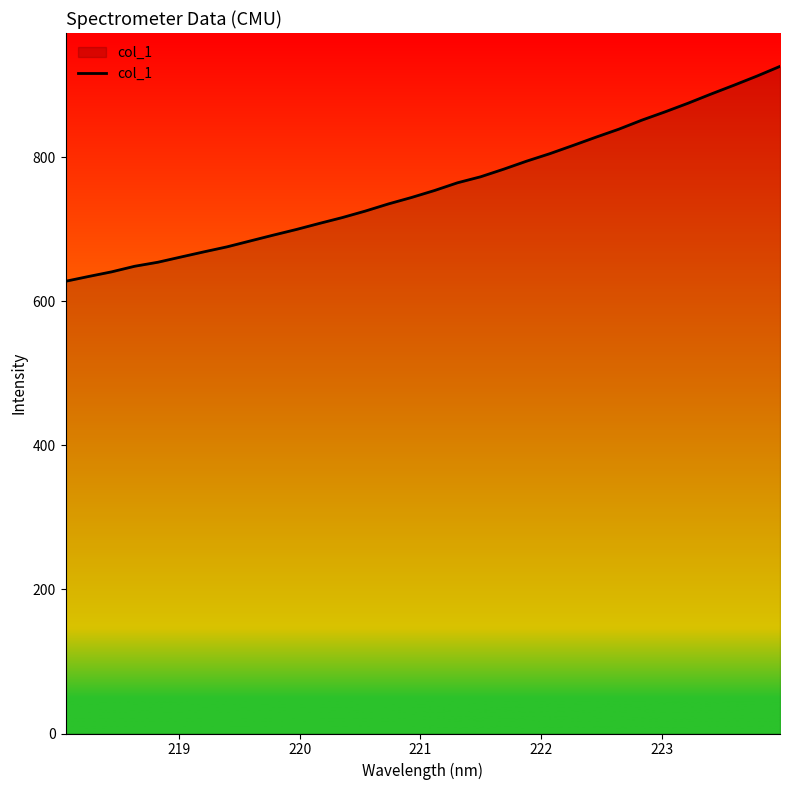

What is the maximum value shown in the chart?

926.5